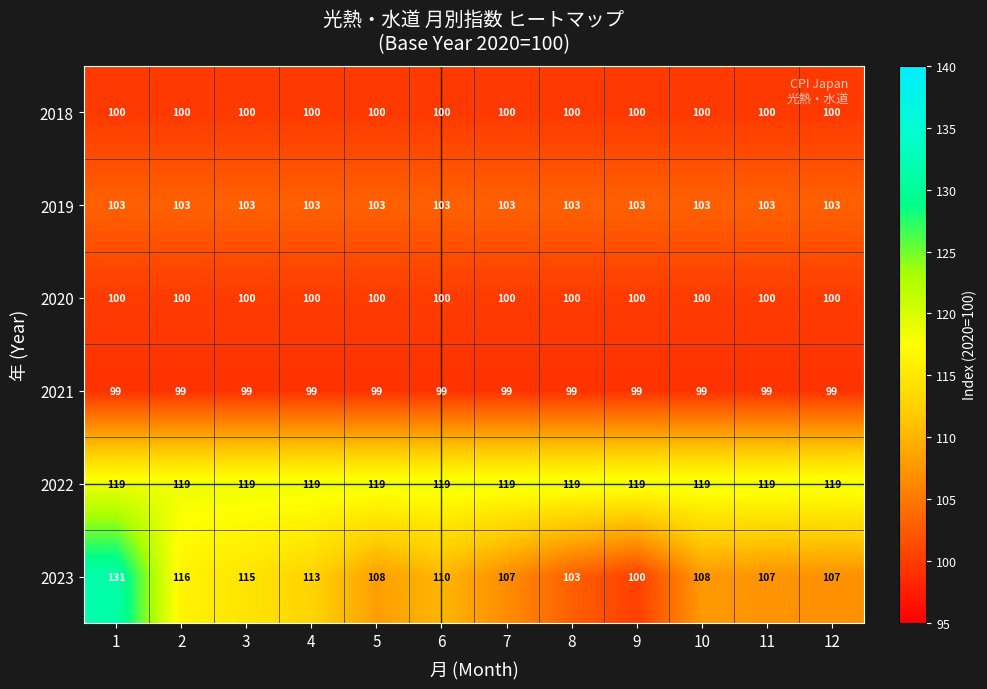

What is the sum of the 2020 values at 11 and 5?

200